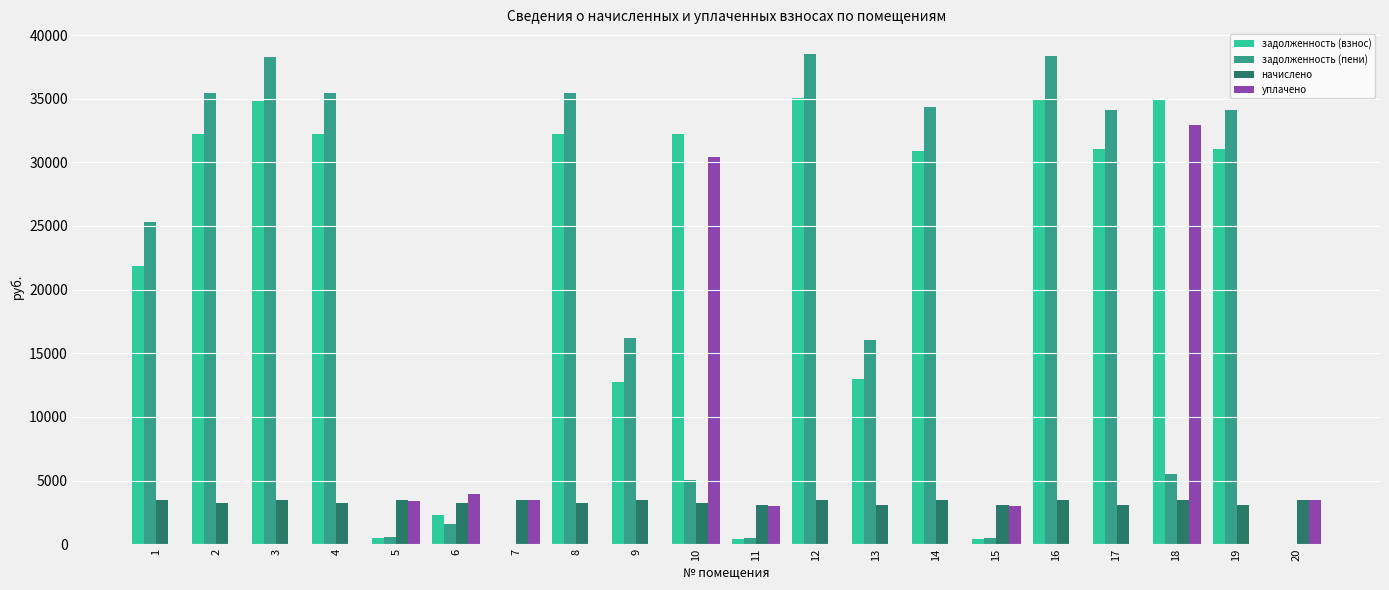

Which series has the largest total across all categories?

задолженность (взнос)